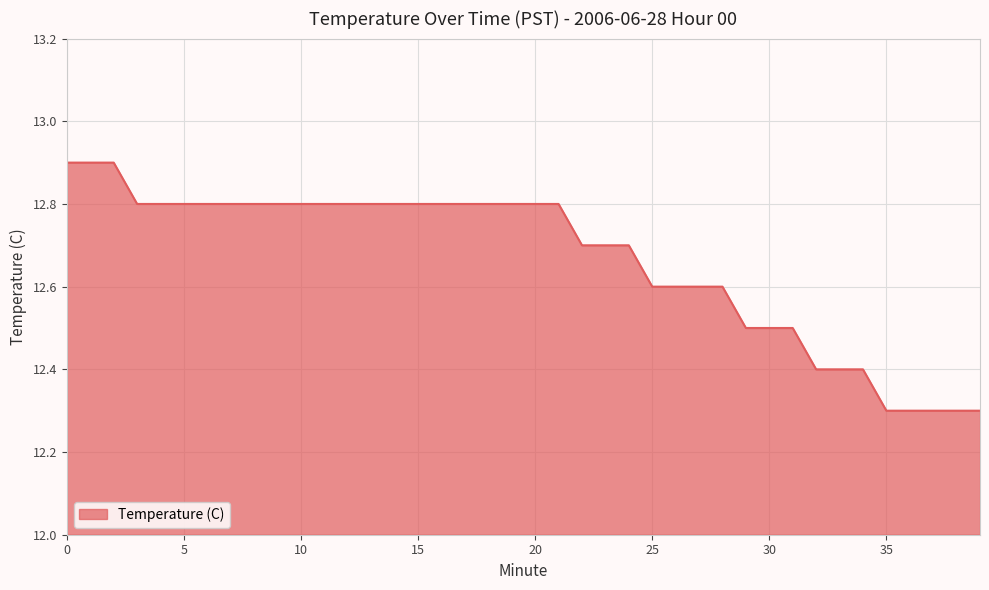

What is the greatest value displayed?

12.9